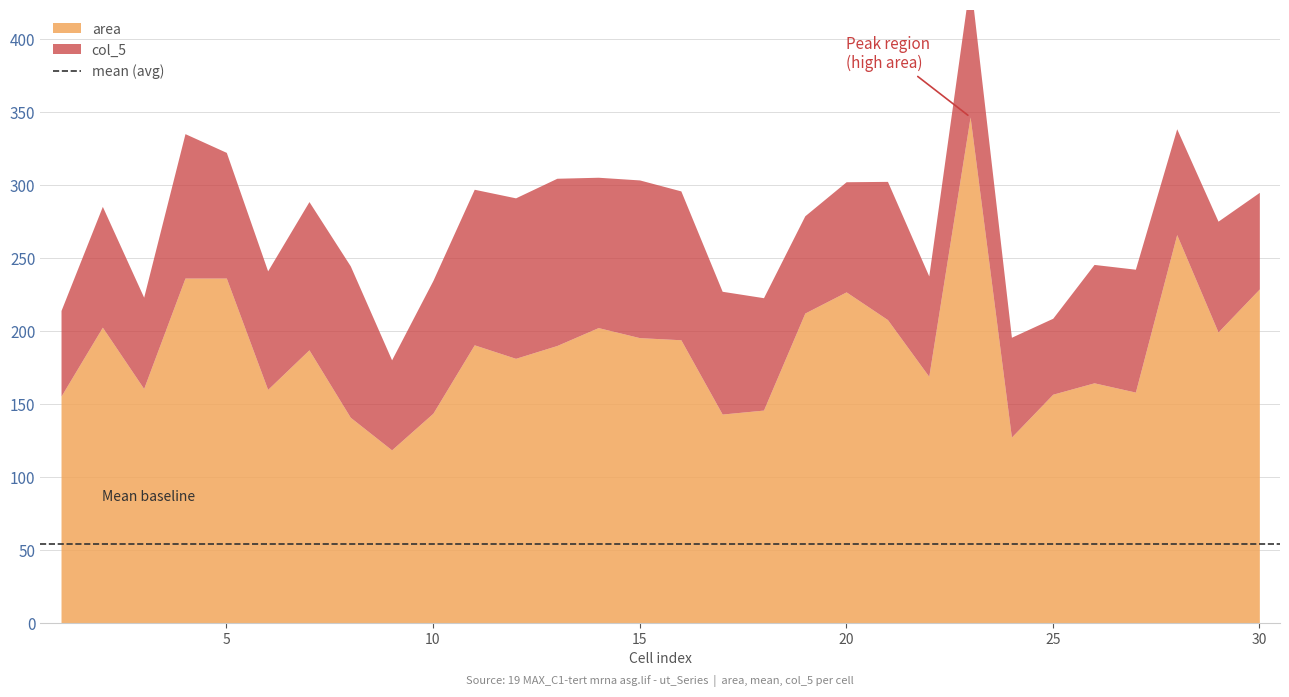

What is the difference between the second highest and second lowest values in the col_5 series?

47.0